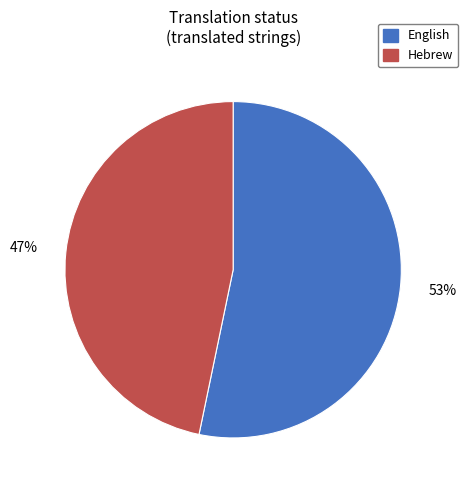

Is it true that English is 42% of the pie?

False